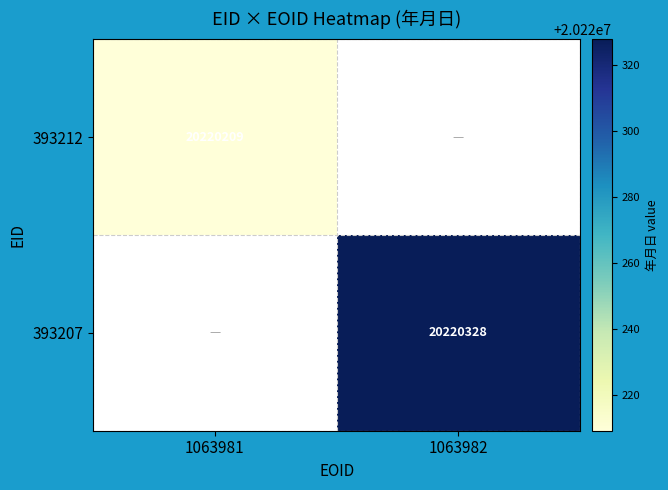

Is it true that 393212 equals 20220209 at 1063981?

True